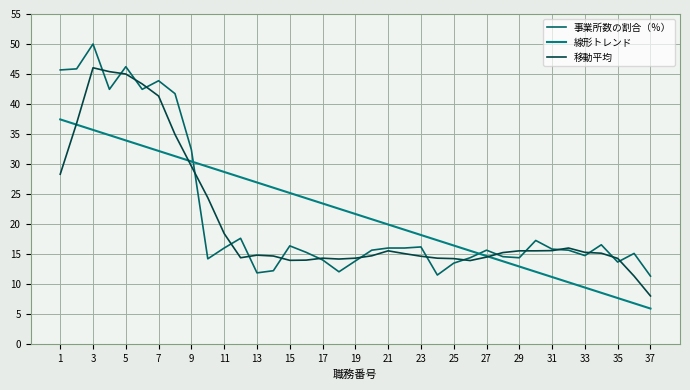

Count the number of data series in this chart.

3